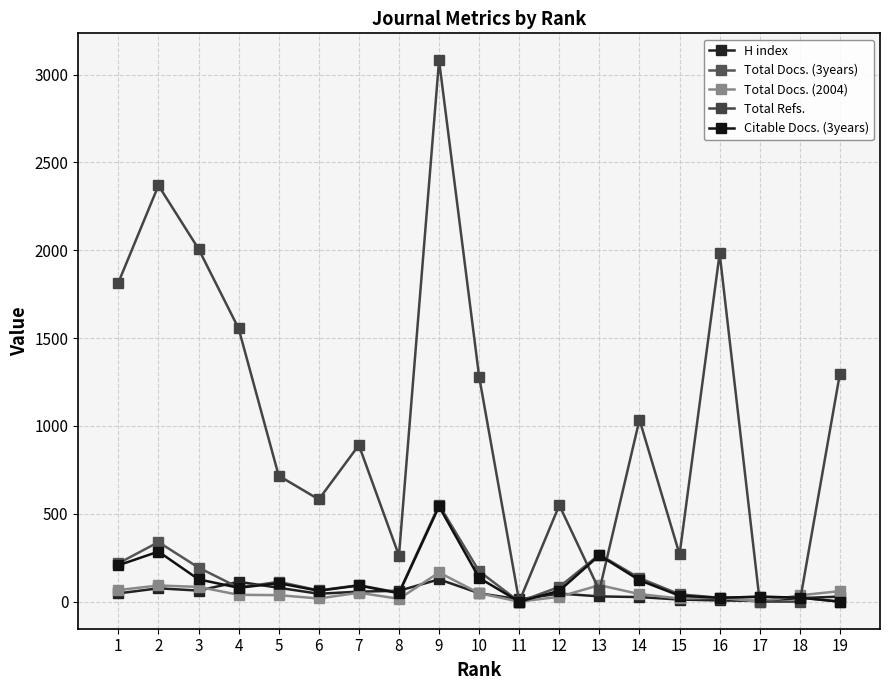

What is the greatest value displayed?

3081